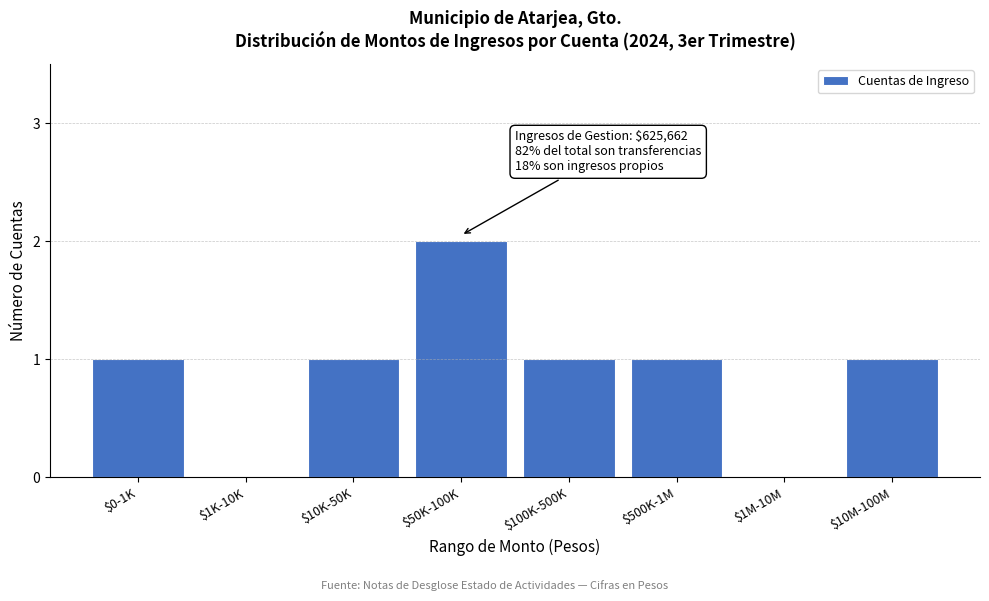

True or false: the data shows 1 at $50K-100K.

False